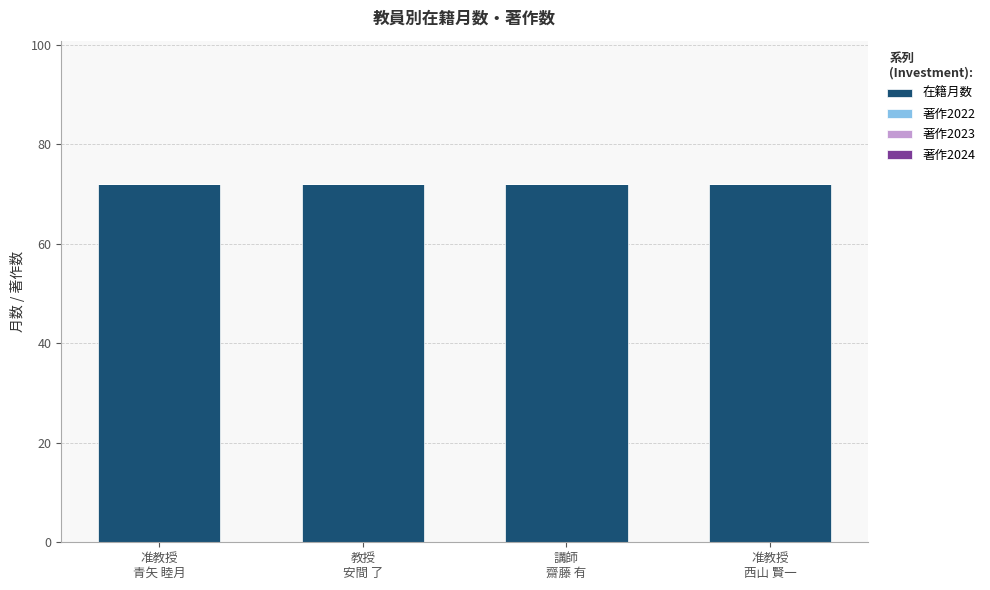

What are all the series names shown in the legend?

在籍月数, 著作2022, 著作2023, 著作2024